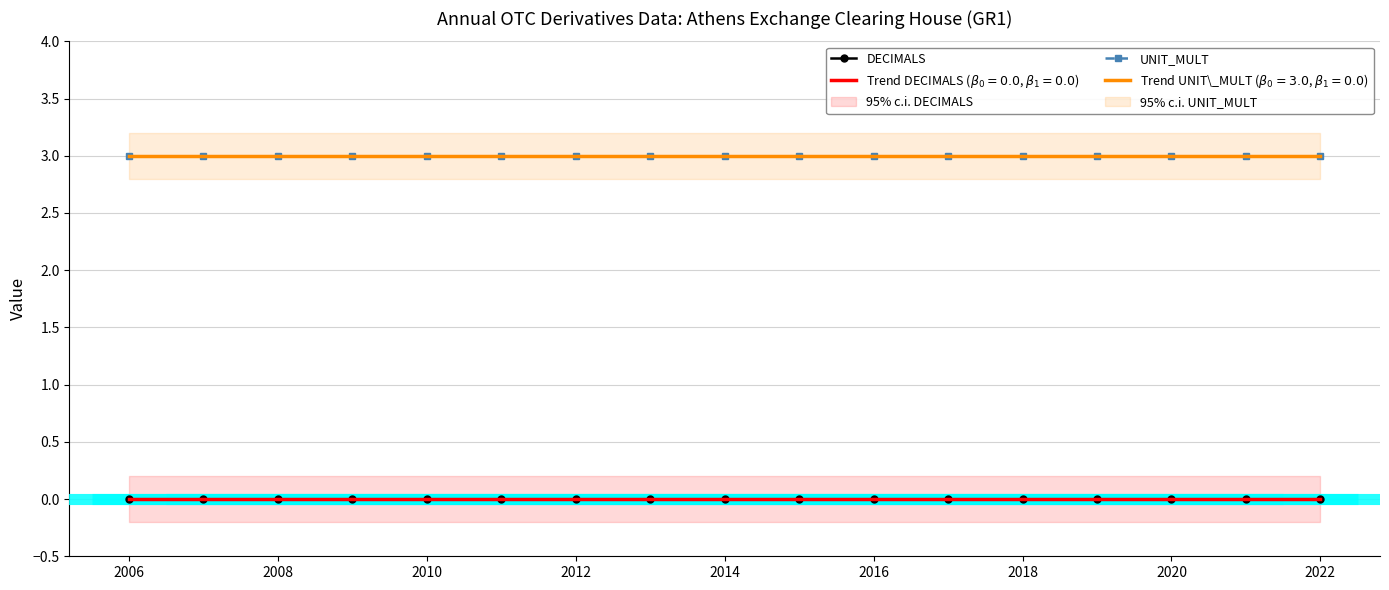

True or false: UNIT_MULT and DECIMALS cross at least once.

False